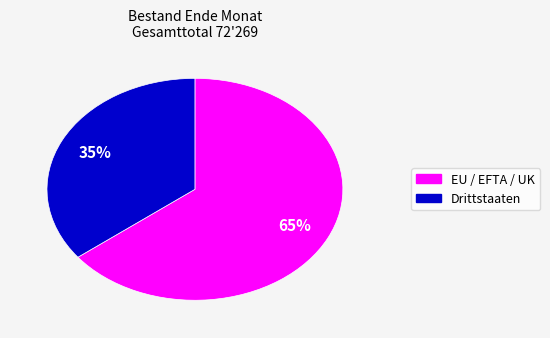

Is there a majority slice in this chart?

Yes